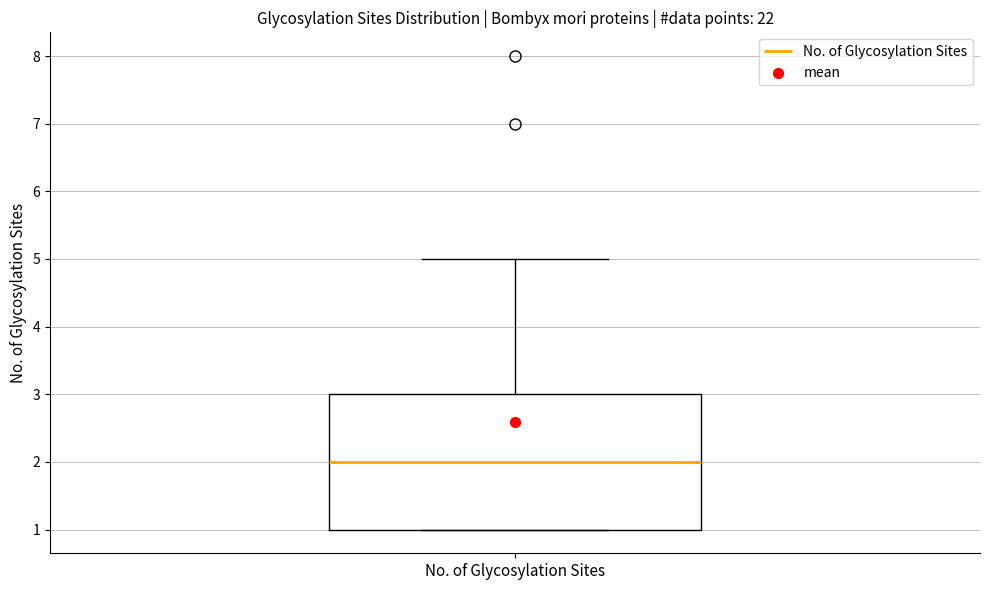

Read this box plot against the y-axis: the position of the median line, the range covered by the box, and the ends of both whiskers. The values are not printed on the chart, so give them approximately, as read against the axis.

median 2, box 1 to 3, whiskers 1 to 5